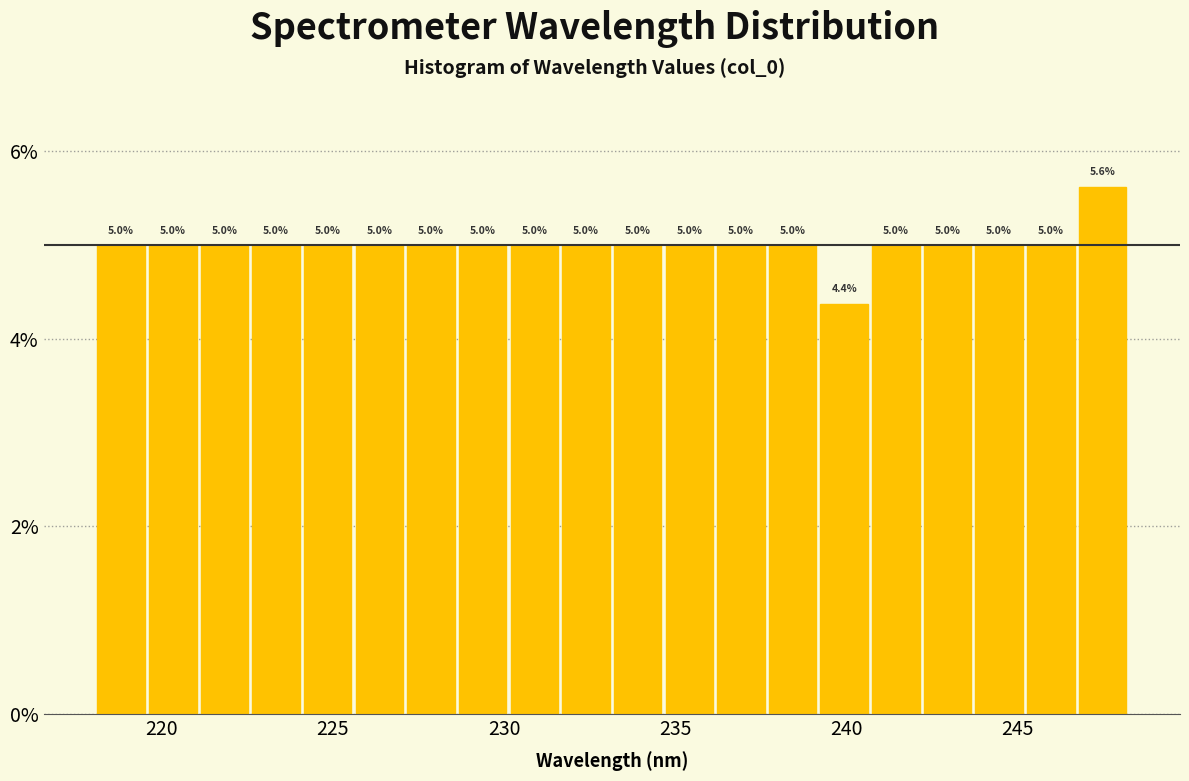

Around what value on the x-axis is the tallest bar? Give the approximate position of its centre, as read against the axis.

247.5